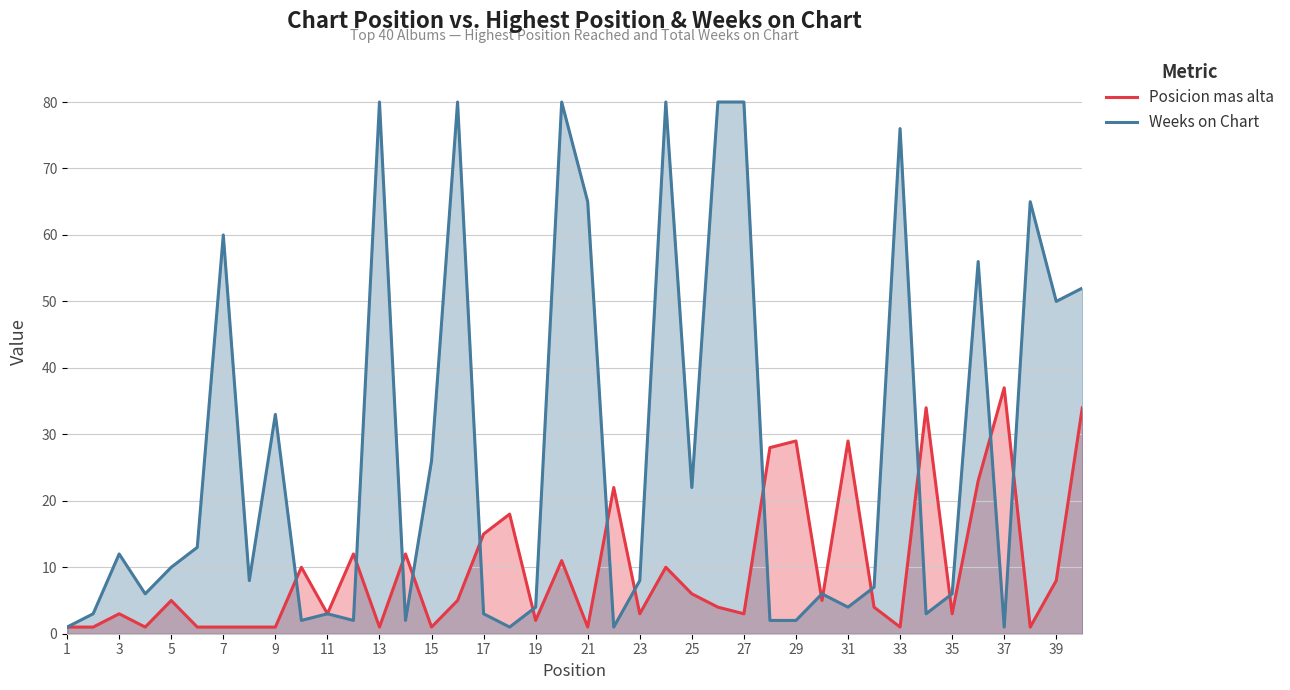

Rank the series by their average value, from highest to lowest.

Weeks on Chart, Posicion mas alta